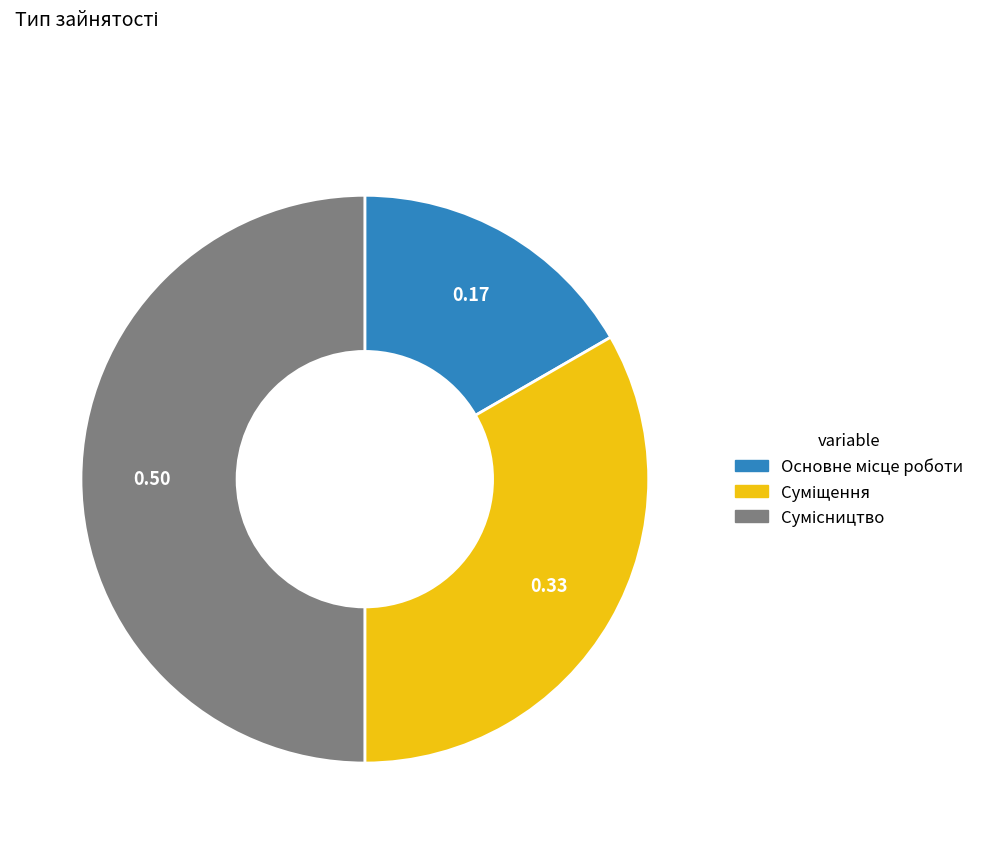

To the nearest percent, what is the difference between the largest and smallest slice percentages?

33%